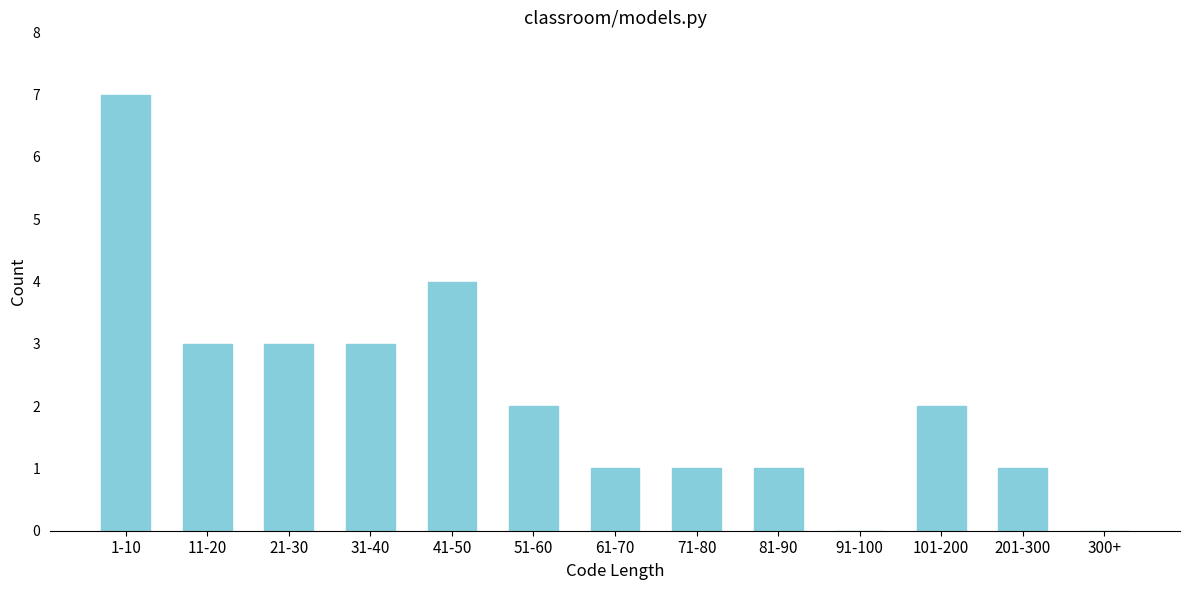

Reading left to right, what are all the values shown in this chart?

1-10=7	11-20=3	21-30=3	31-40=3	41-50=4	51-60=2	61-70=1	71-80=1	81-90=1	91-100=0	101-200=2	201-300=1	300+=0